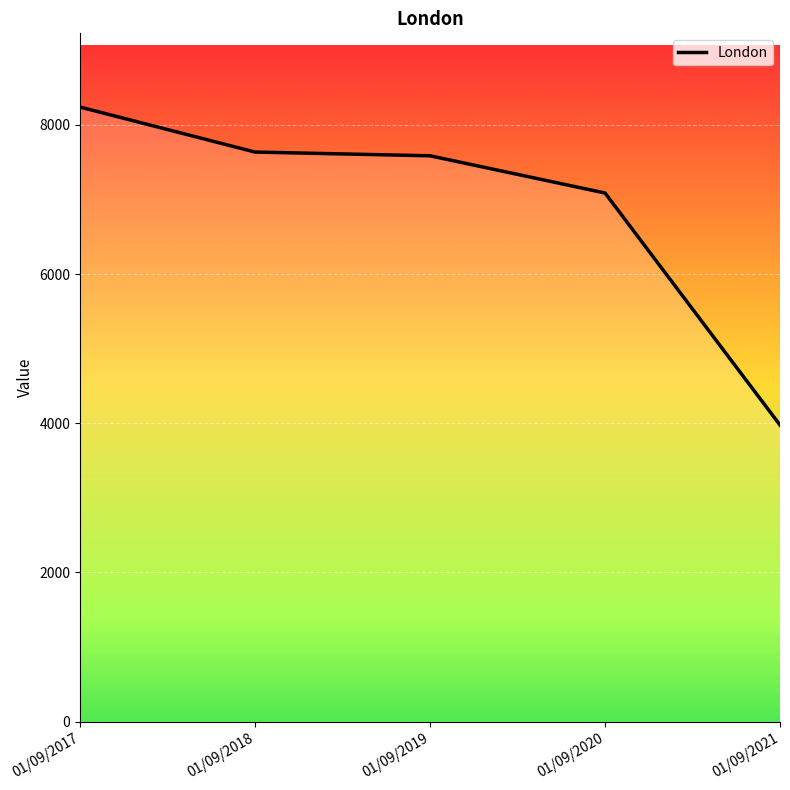

What is the difference between the values at 01/09/2019 and 01/09/2020?

499